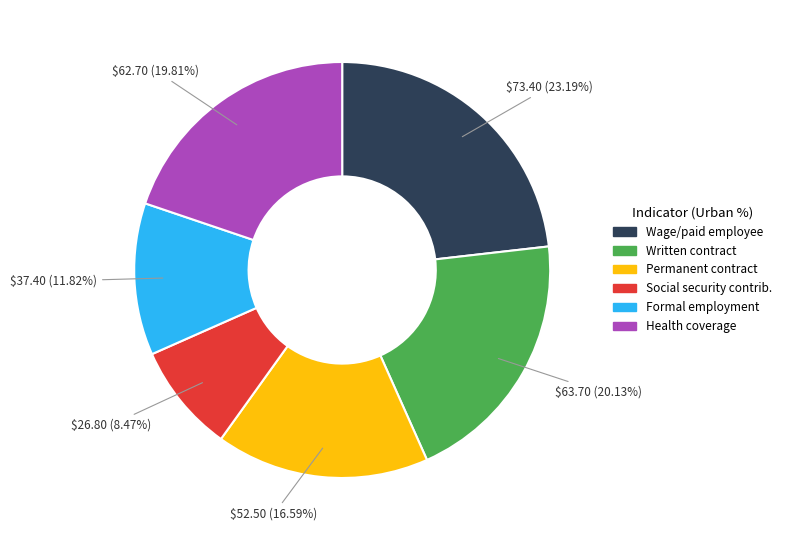

Does any single category account for the majority?

No